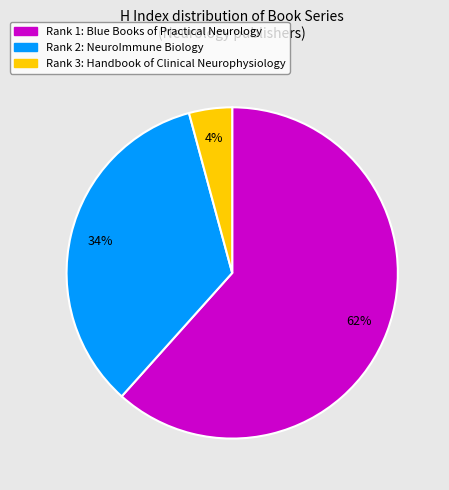

To the nearest percent, what is the average slice percentage?

33%